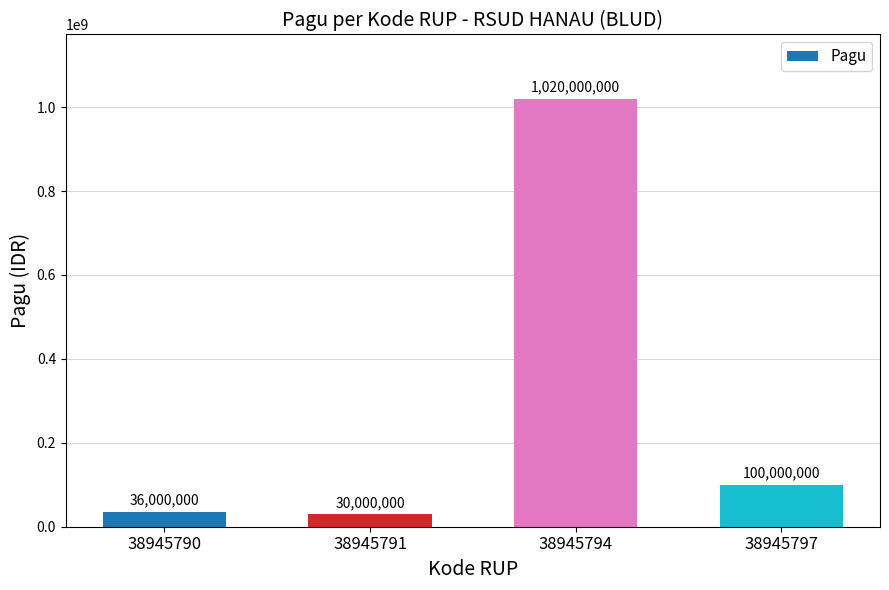

What is the difference between the maximum and minimum values?

990000000